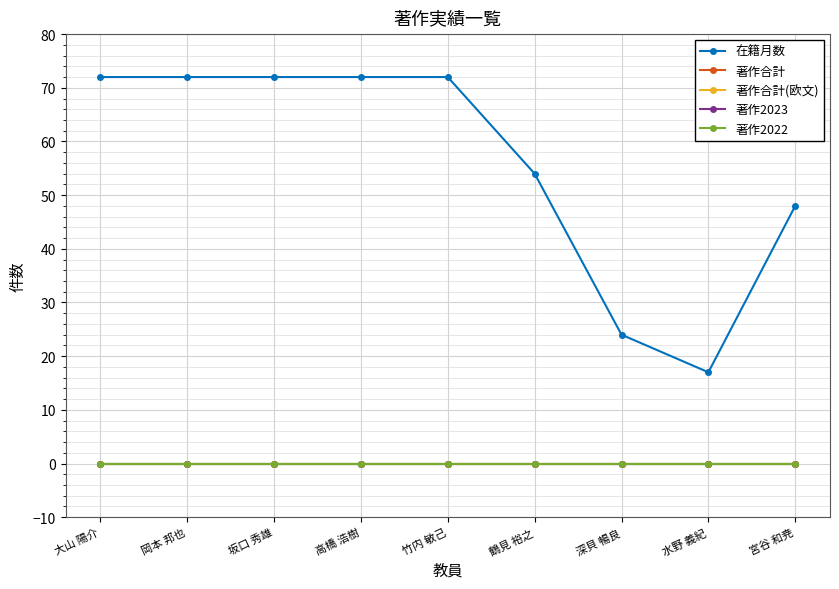

Reading right to left, list all the values displayed in this chart.

在籍月数: 宮谷 和尭=48	水野 義紀=17	深貝 暢良=24	鶴見 裕之=54	竹内 敏己=72	高橋 浩樹=72	坂口 秀雄=72	岡本 邦也=72	大山 陽介=72
著作合計: 宮谷 和尭=0	水野 義紀=0	深貝 暢良=0	鶴見 裕之=0	竹内 敏己=0	高橋 浩樹=0	坂口 秀雄=0	岡本 邦也=0	大山 陽介=0
著作合計(欧文): 宮谷 和尭=0	水野 義紀=0	深貝 暢良=0	鶴見 裕之=0	竹内 敏己=0	高橋 浩樹=0	坂口 秀雄=0	岡本 邦也=0	大山 陽介=0
著作2023: 宮谷 和尭=0	水野 義紀=0	深貝 暢良=0	鶴見 裕之=0	竹内 敏己=0	高橋 浩樹=0	坂口 秀雄=0	岡本 邦也=0	大山 陽介=0
著作2022: 宮谷 和尭=0	水野 義紀=0	深貝 暢良=0	鶴見 裕之=0	竹内 敏己=0	高橋 浩樹=0	坂口 秀雄=0	岡本 邦也=0	大山 陽介=0